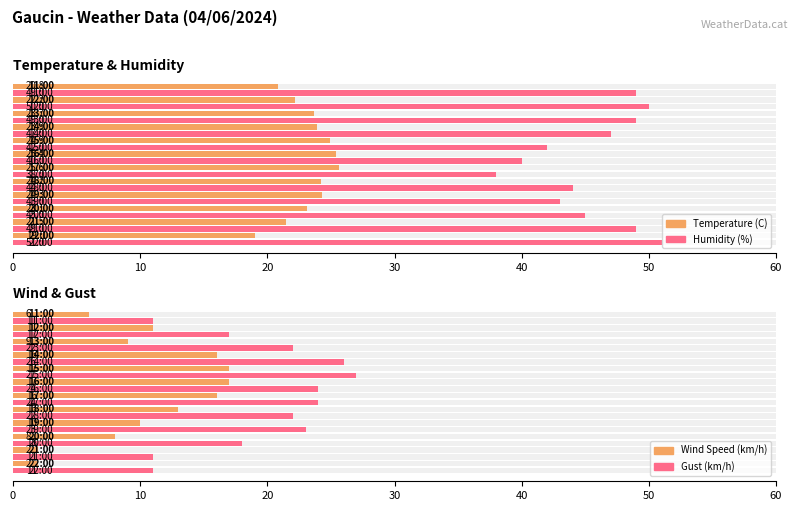

What is the value of the Temperature (C) bar at the 5th from the left?

24.2